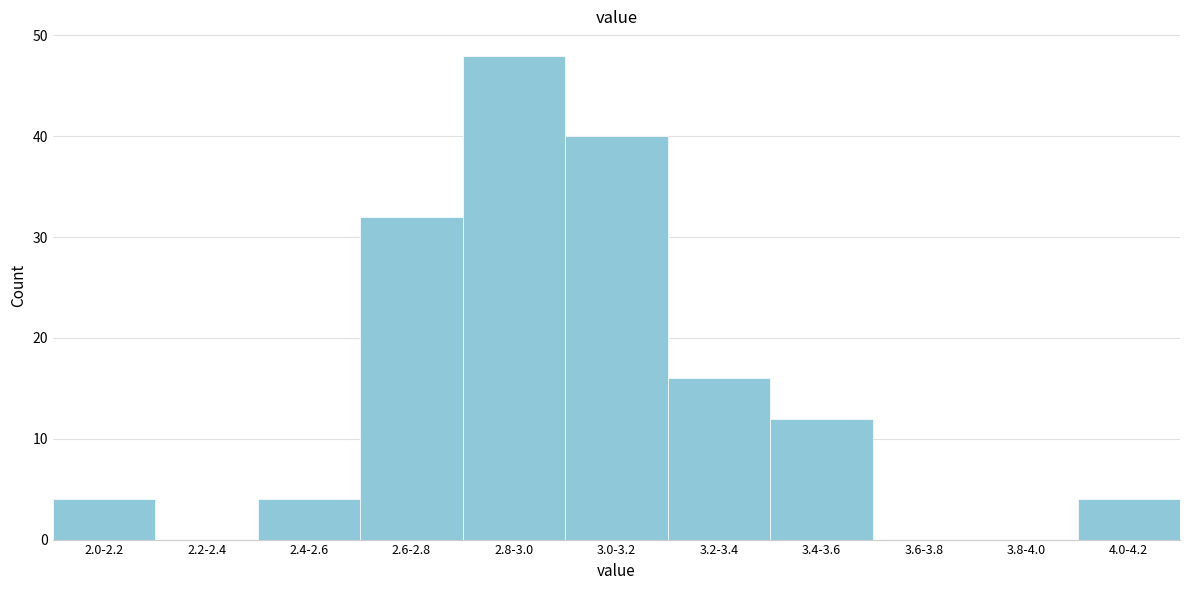

Reading left to right, extract all data points from this chart.

2.0-2.2=4	2.2-2.4=0	2.4-2.6=4	2.6-2.8=32	2.8-3.0=48	3.0-3.2=40	3.2-3.4=16	3.4-3.6=12	3.6-3.8=0	3.8-4.0=0	4.0-4.2=4